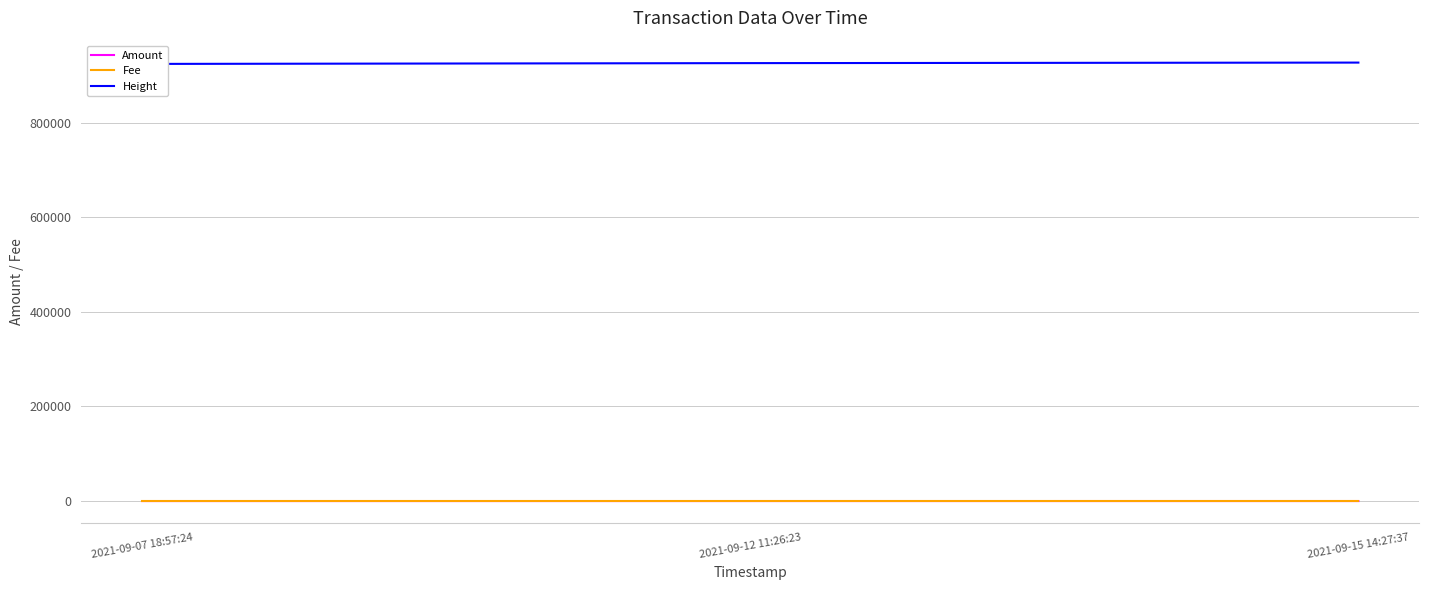

What is the label of the 1st point from the left?

2021-09-07 18:57:24